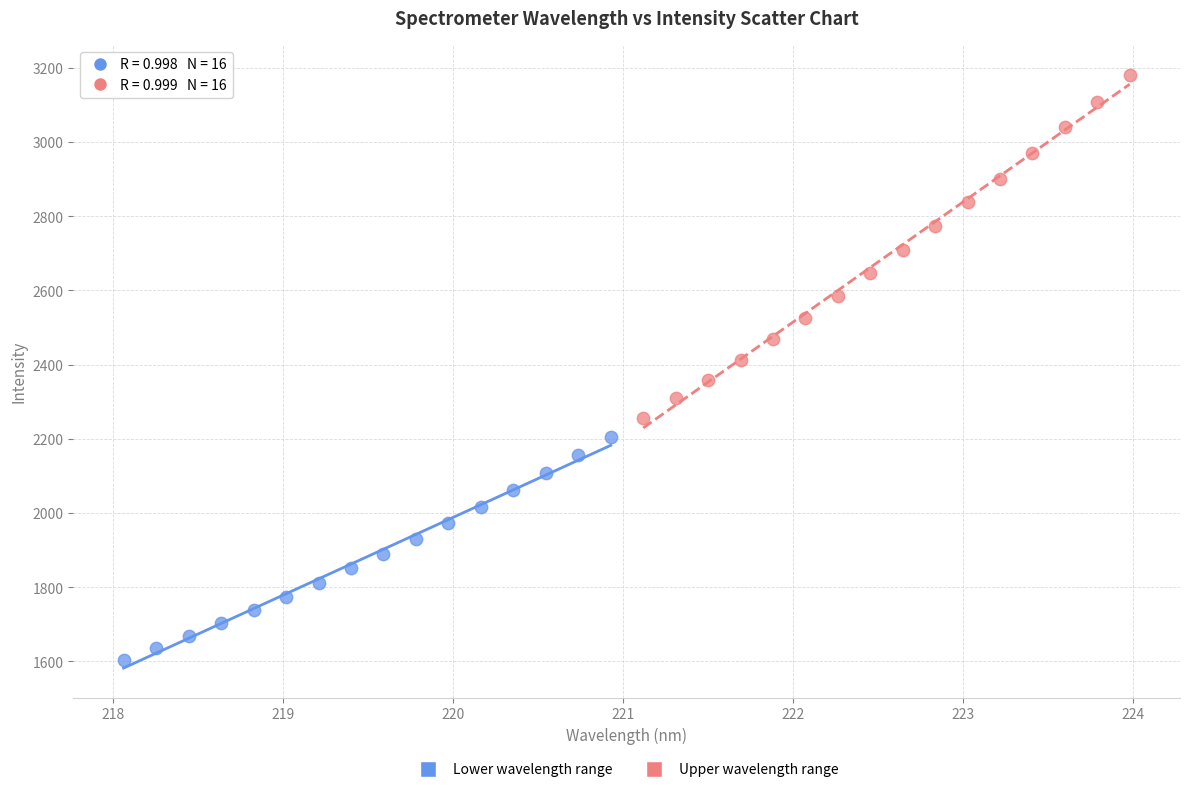

What are all the series names shown in the legend?

Lower wavelength range, Upper wavelength range